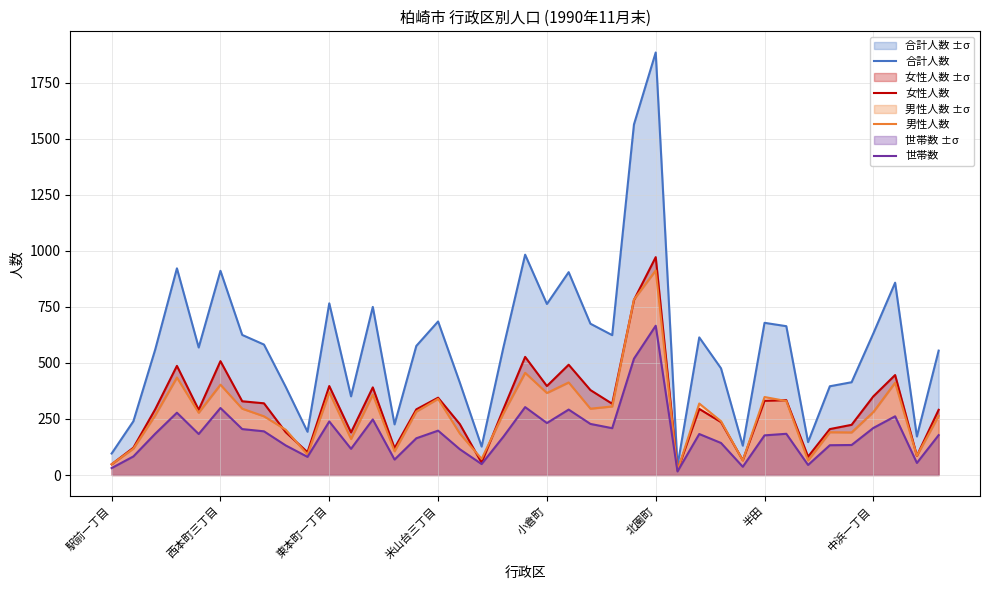

True or false: 世帯数 has more than 2 points higher than both neighbors.

True